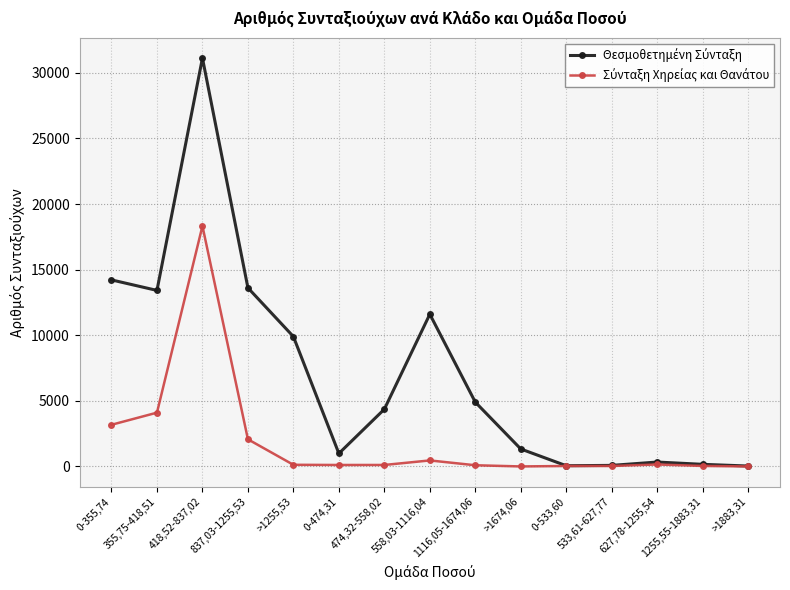

What is the label of the 8th point from the right?

558,03-1116,04